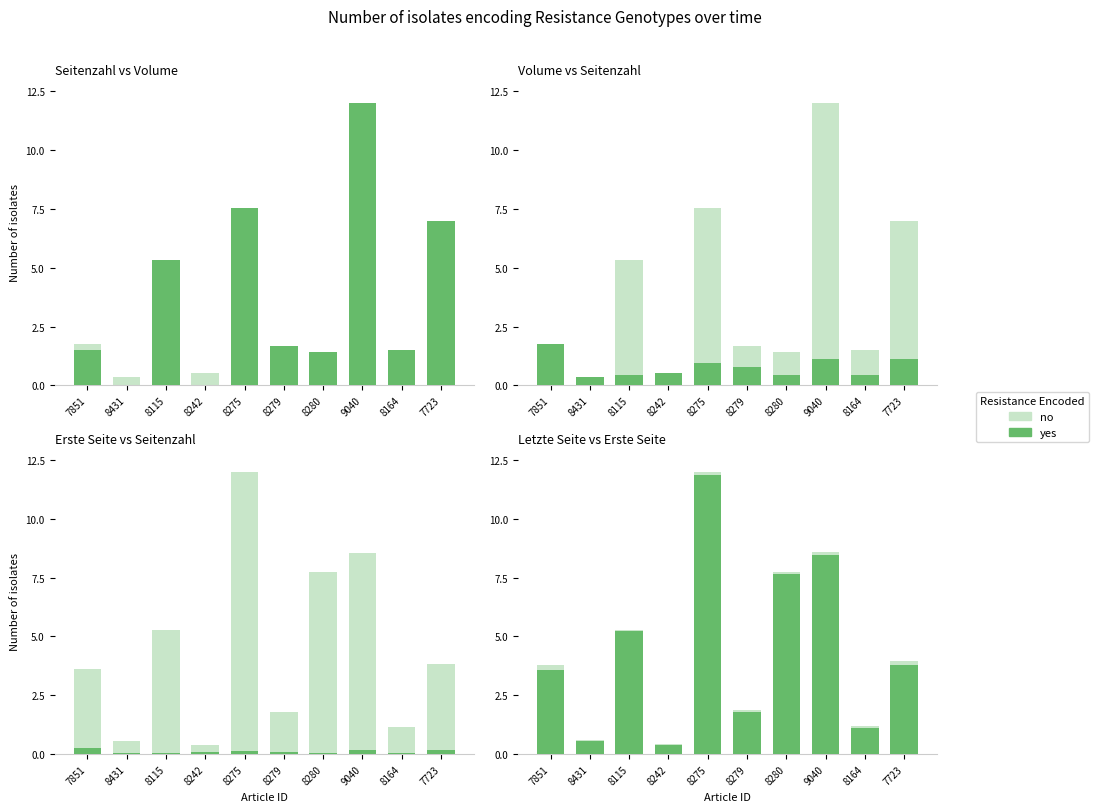

The value of no at 7723 is 4.0. True or false?

True